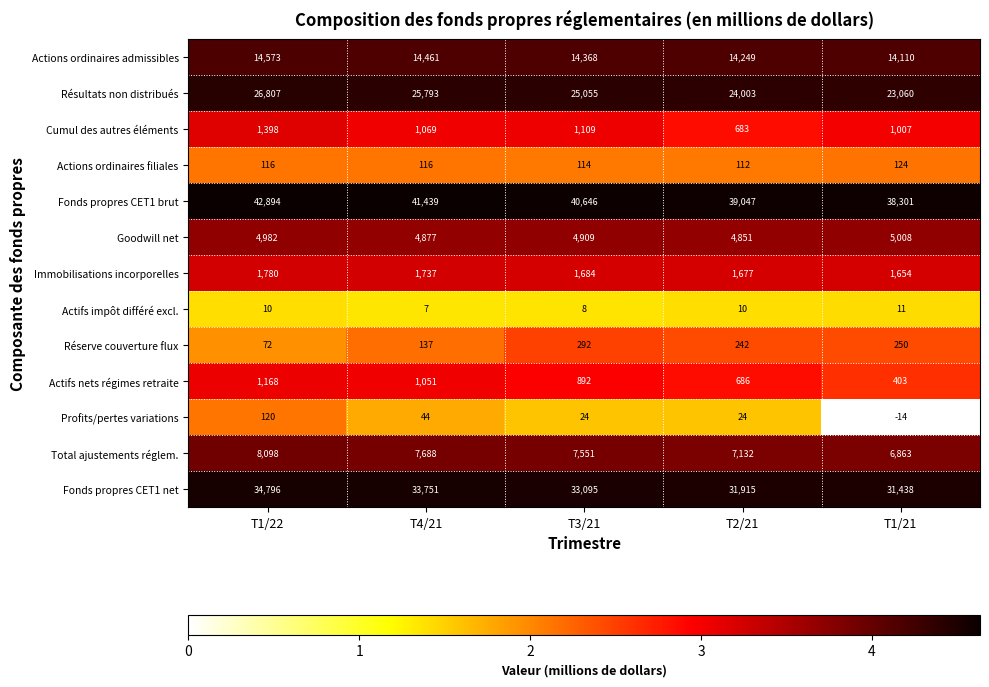

Between T1/22 and T2/21, which series saw the biggest shift?

Fonds propres CET1 brut